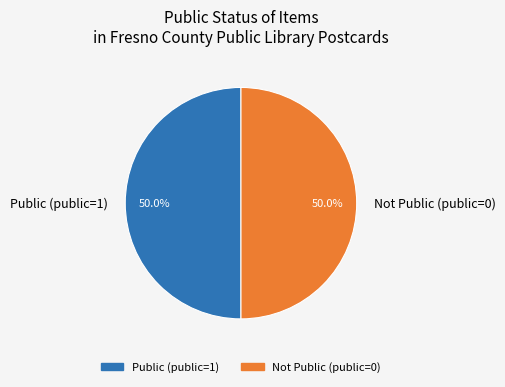

What is the ratio of the value at Not Public (public=0) to the value at Public (public=1)?

1.0